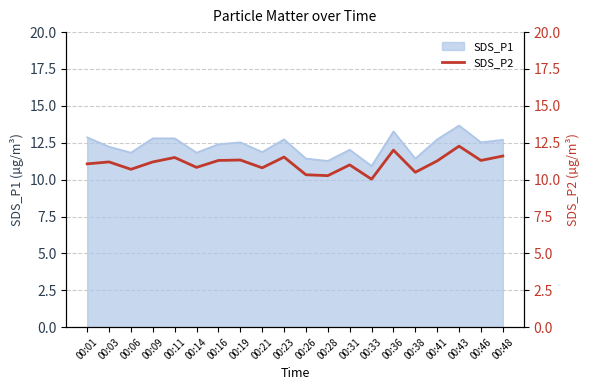

Rank the categories by value from lowest to highest.

00:33, 00:28, 00:26, 00:38, 00:06, 00:21, 00:14, 00:31, 00:01, 00:03, 00:09, 00:41, 00:16, 00:46, 00:19, 00:11, 00:23, 00:48, 00:36, 00:43